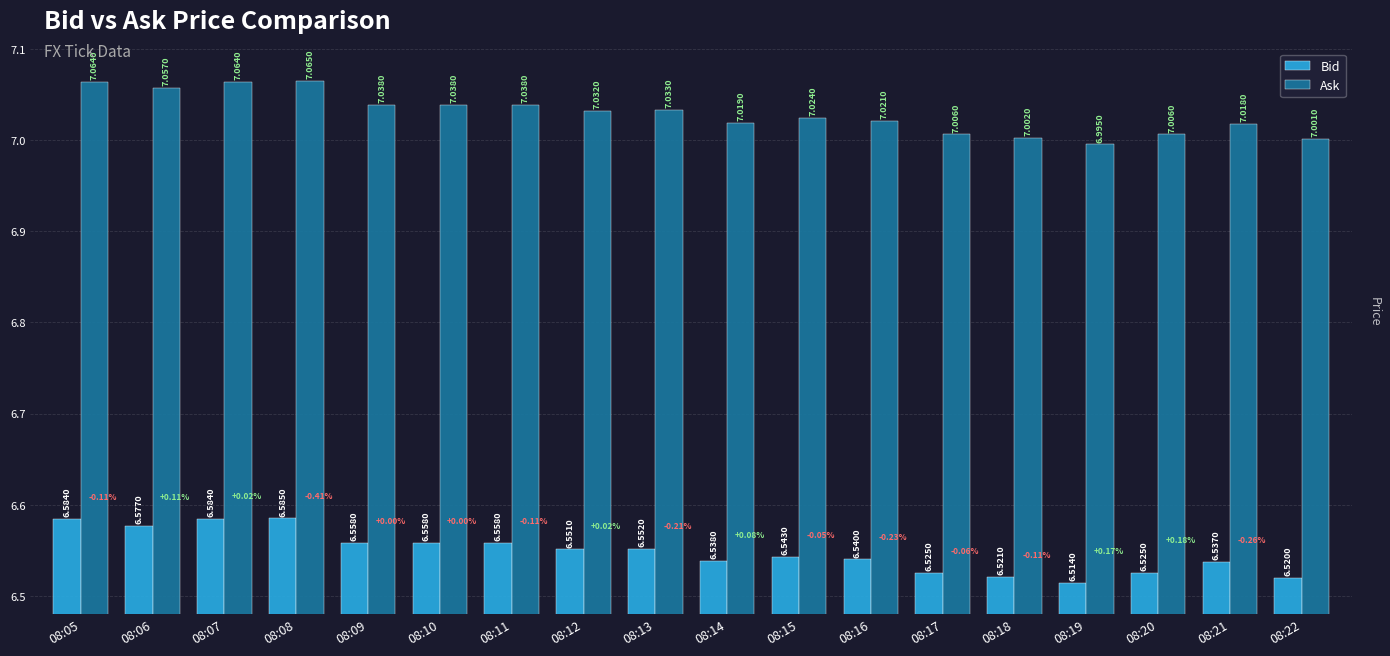

At 08:07, list the series in order from smallest to largest.

Bid, Ask